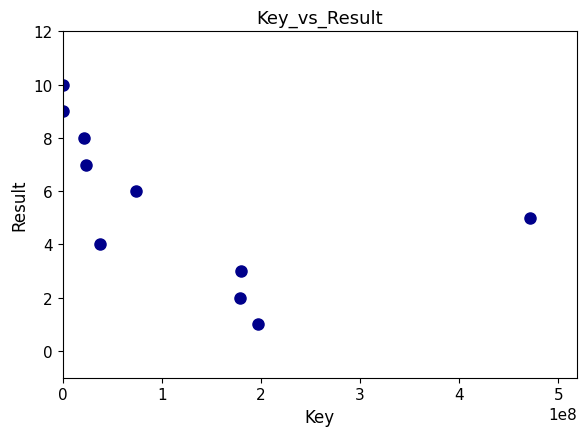

What is the range of X values (max minus min)?

471627064